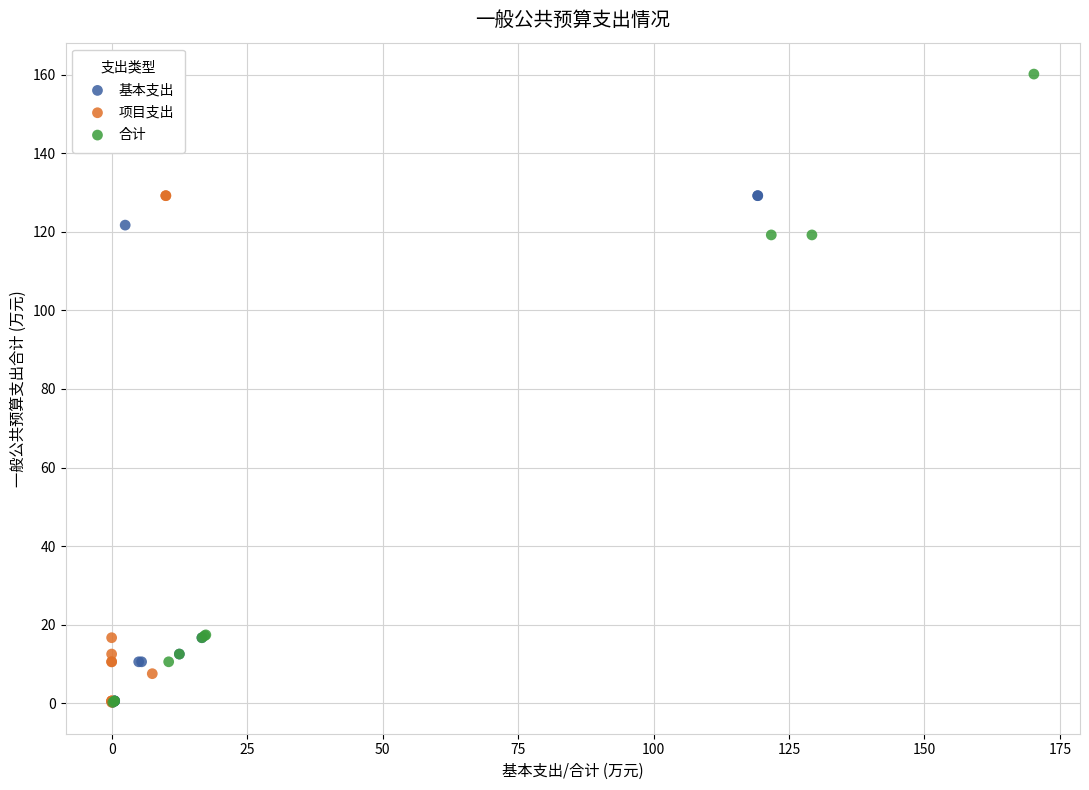

What are all the series names shown in the legend?

基本支出, 项目支出, 合计